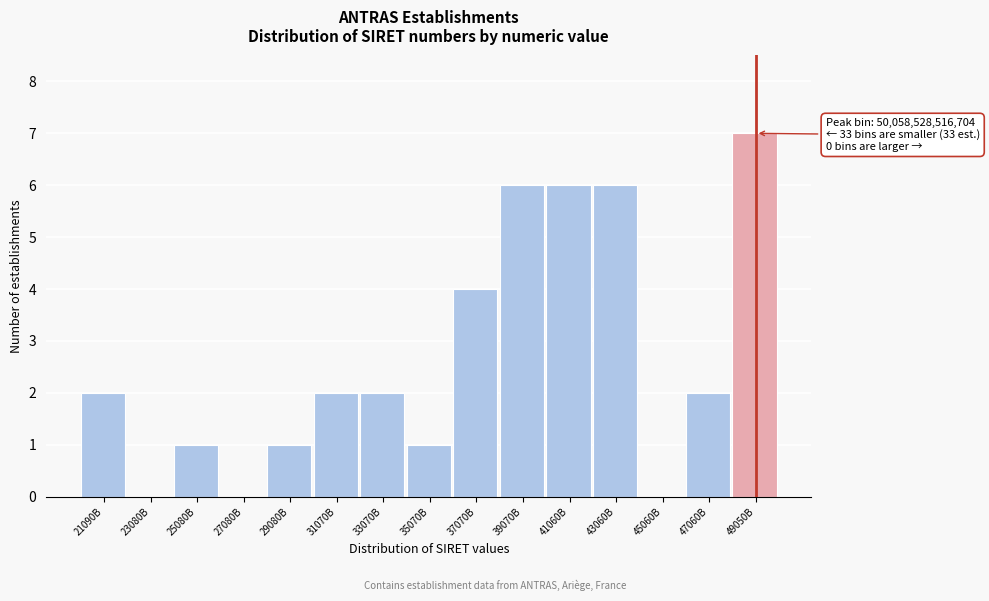

Reading left to right, extract all data points from this chart.

21090B=2	23080B=0	25080B=1	27080B=0	29080B=1	31070B=2	33070B=2	35070B=1	37070B=4	39070B=6	41060B=6	43060B=6	45060B=0	47060B=2	49050B=7